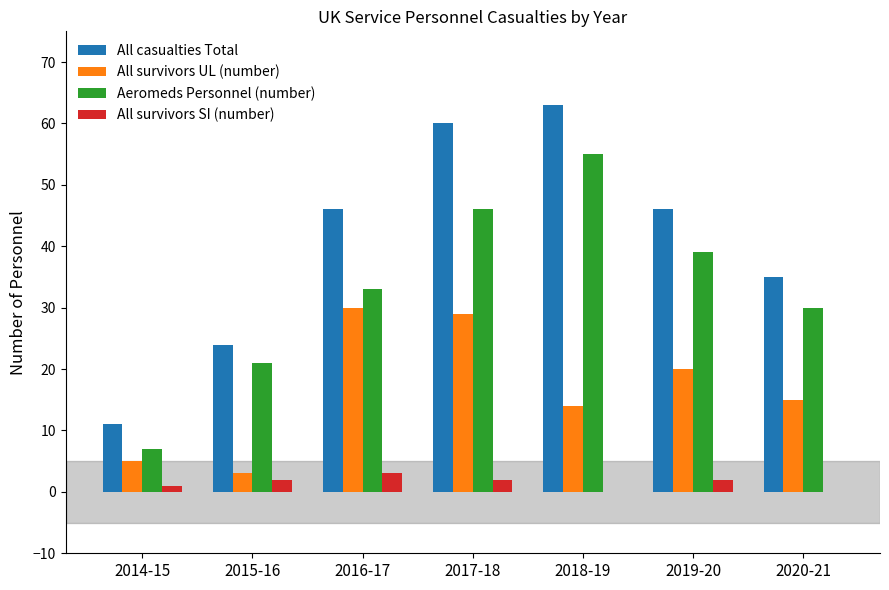

How many distinct data groups are displayed?

4